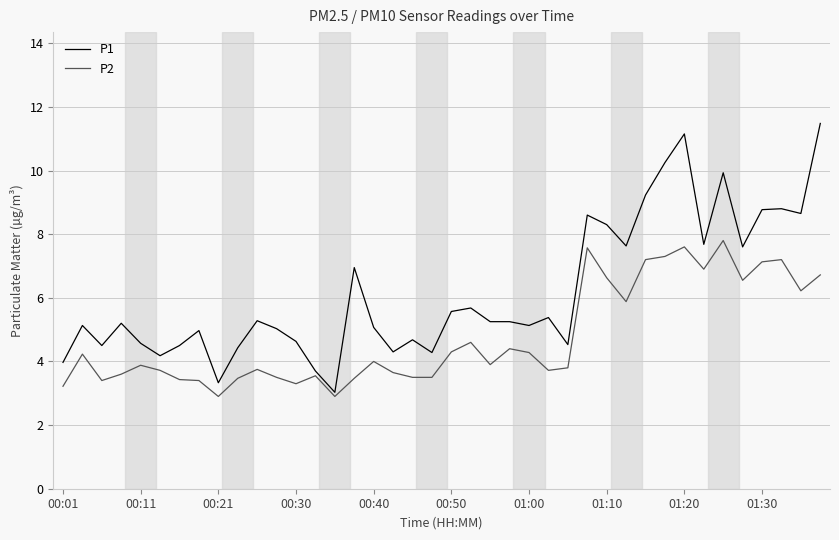

At how many categories does at least one series exceed 6?

14